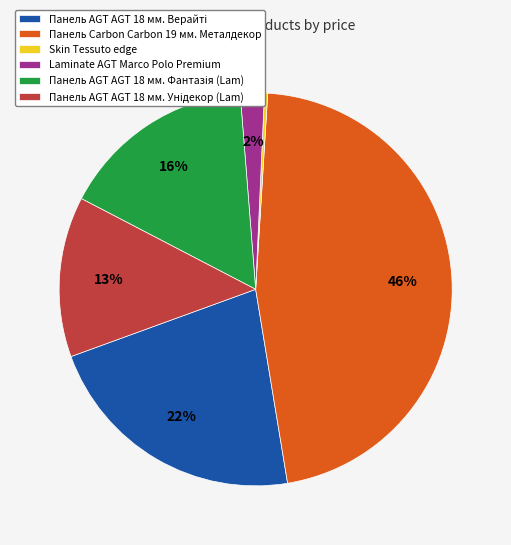

To the nearest percent, what portion does Панель Carbon Carbon 19 мм. Металдекор represent?

46%